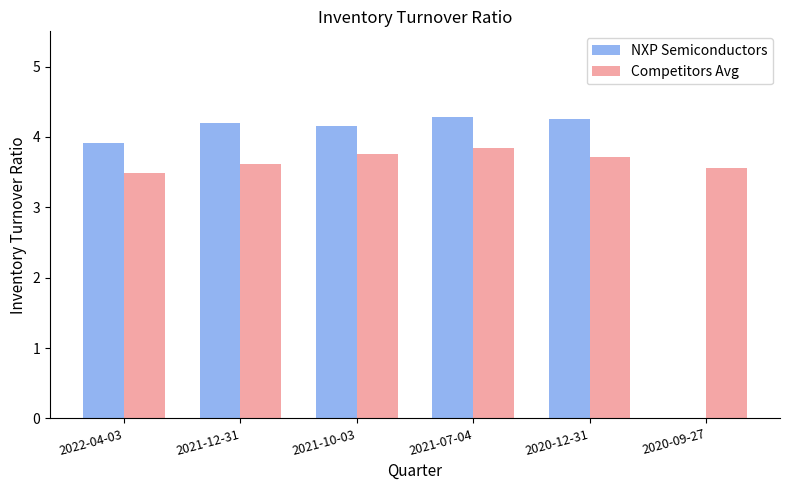

Which series has the largest total across all categories?

Competitors Avg